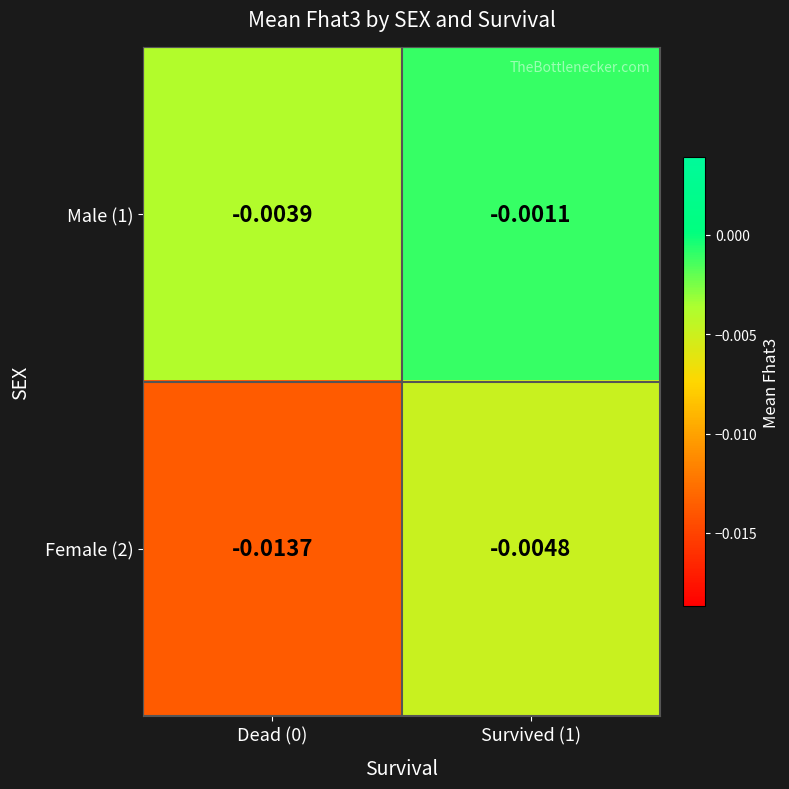

How many categories are shown in the chart?

2